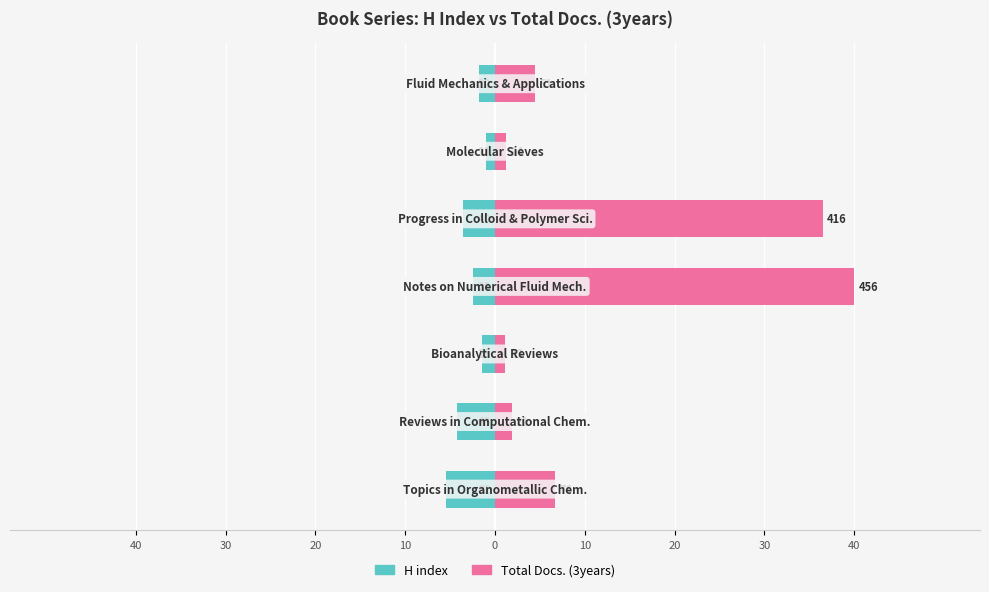

The Total Docs. (3years) series shows 1.1 at 20. True or false?

True